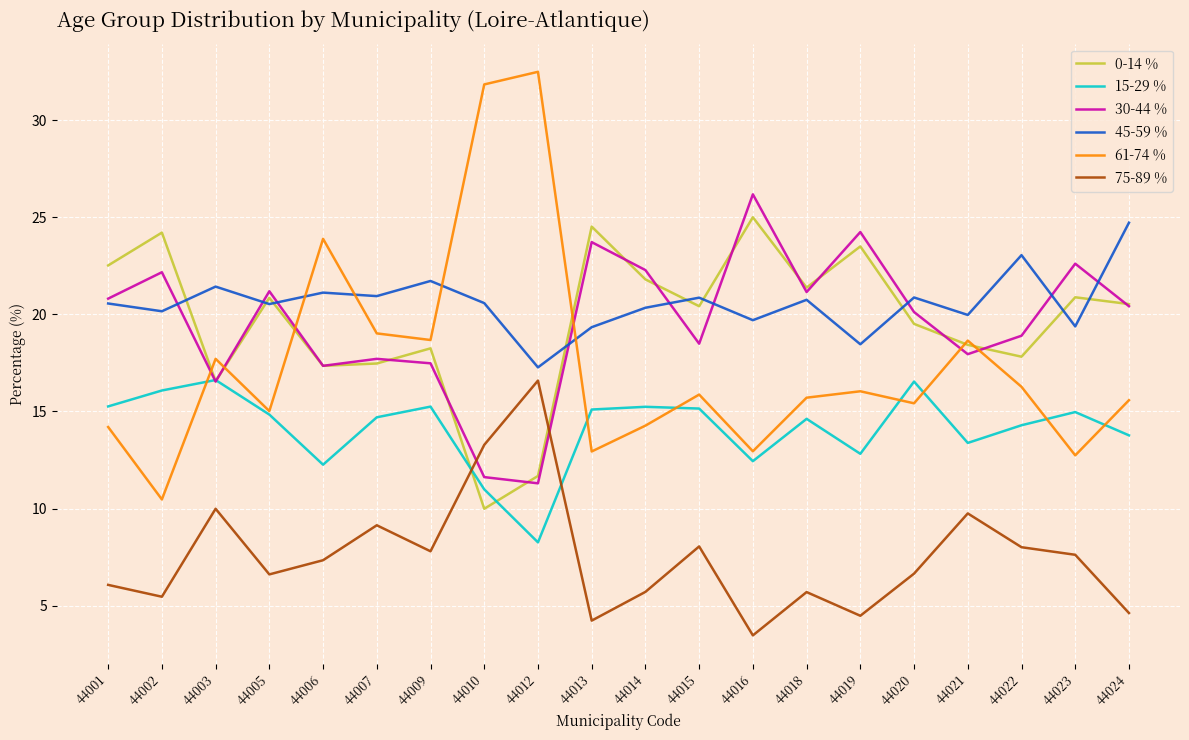

What is the difference between the maximum and minimum values in the 0-14 % series?

15.0